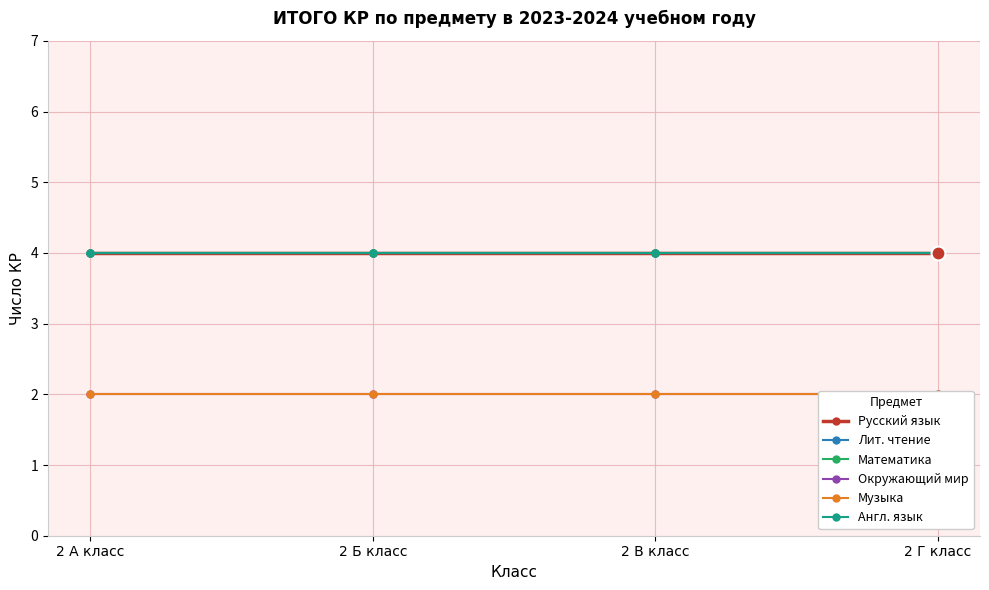

How many lines are shown in the chart?

6